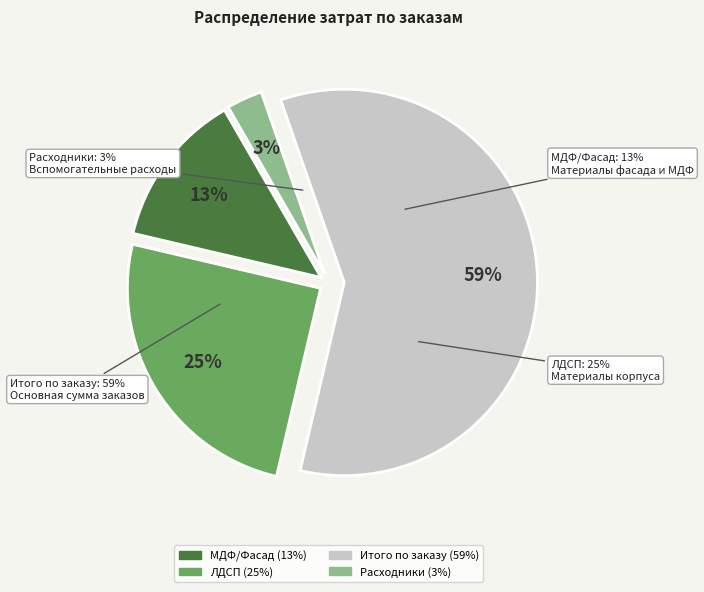

What percentage is the Итого по заказу slice, to the nearest percent?

59%